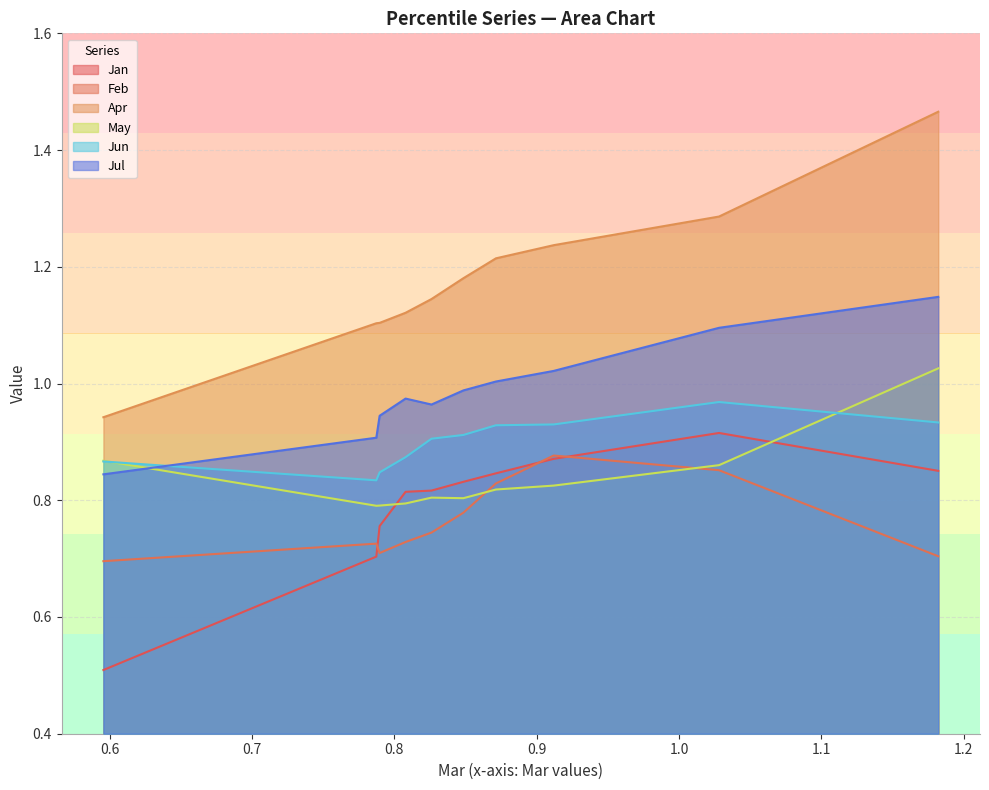

Does the chart display data point markers on the line(s)?

No